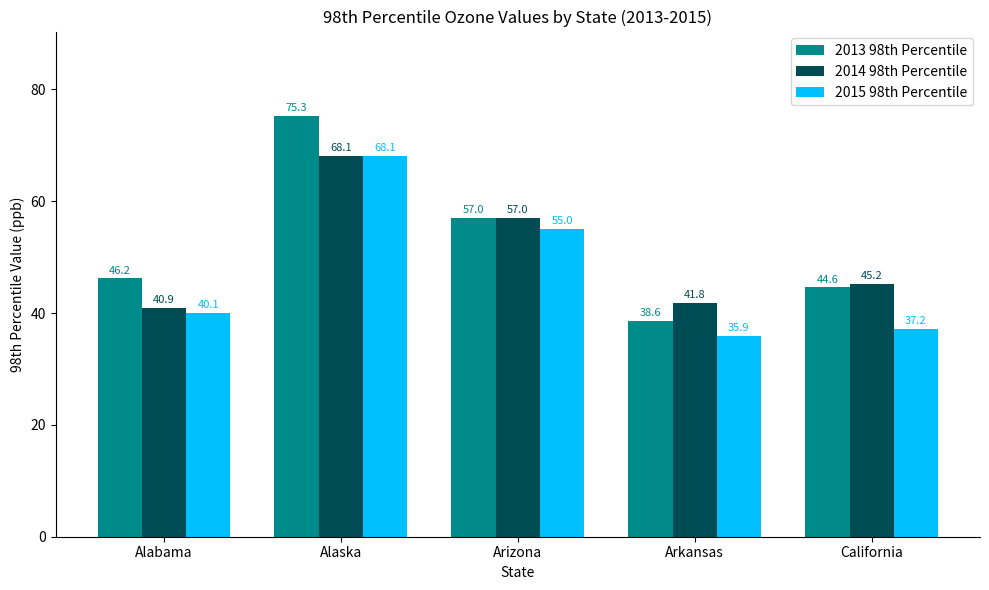

Rank the categories by 2013 98th Percentile value from lowest to highest.

Arkansas, California, Alabama, Arizona, Alaska